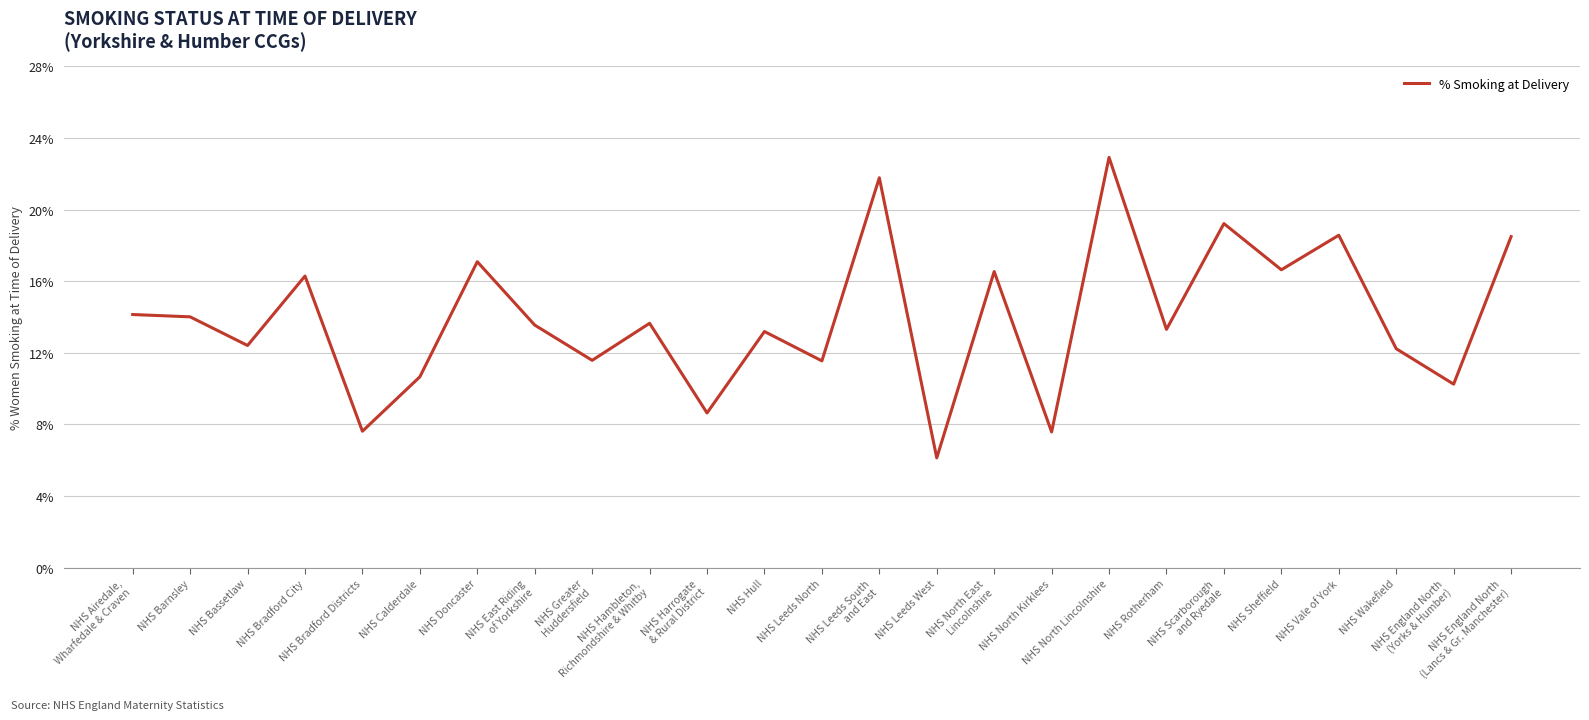

What is the change in value from NHS Calderdale to NHS Hull?

+2.5